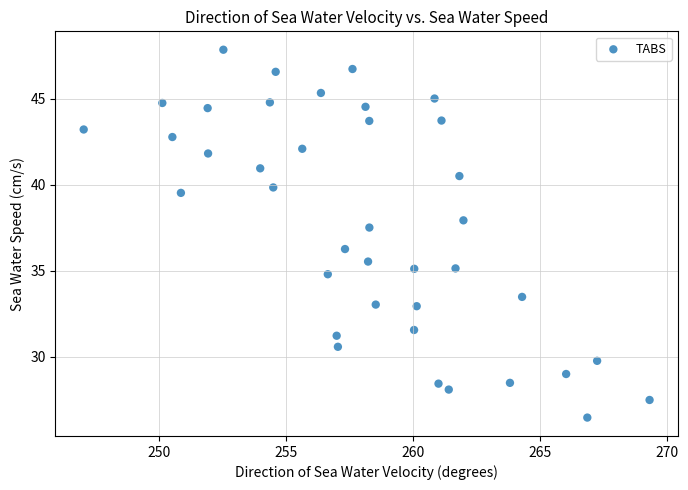

What is the range of X values (max minus min)?

22.3